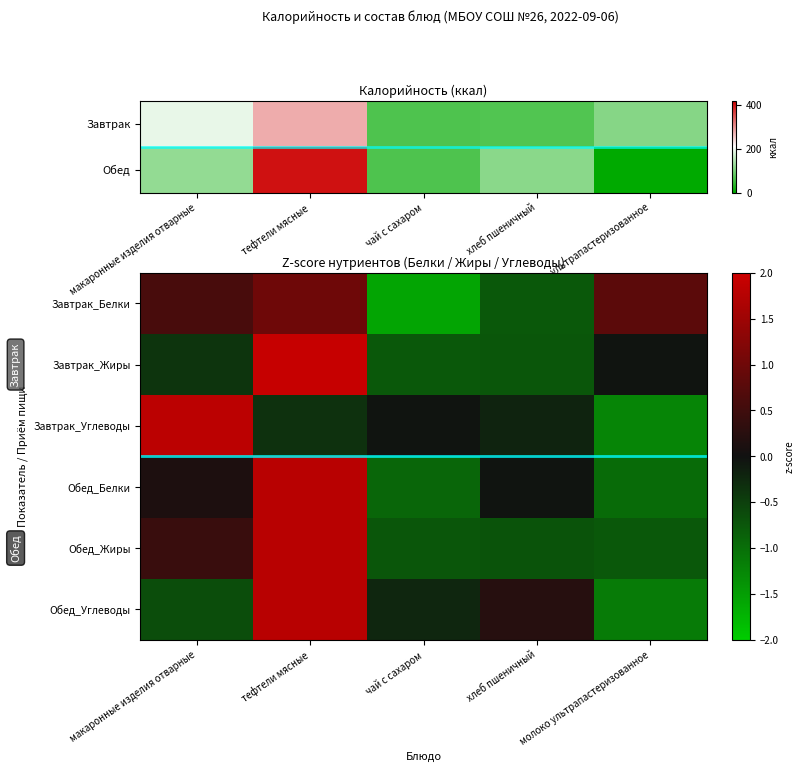

How many data points in Обед_Углеводы are above 0?

2